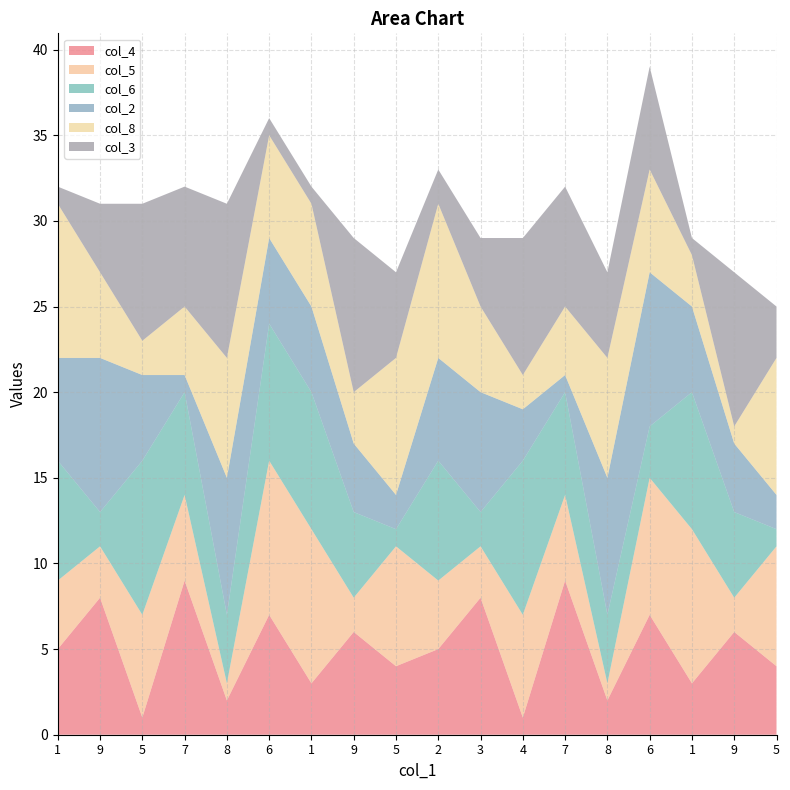

Reading left to right, list all the values displayed in this chart.

col_4: 5	8	1	9	2	7	3	6	4	5	8	1	9	2	7	3	6	4
col_5: 4	3	6	5	1	9	9	2	7	4	3	6	5	1	8	9	2	7
col_6: 7	2	9	6	4	8	8	5	1	7	2	9	6	4	3	8	5	1
col_2: 6	9	5	1	8	5	5	4	2	6	7	3	1	8	9	5	4	2
col_8: 9	5	2	4	7	6	6	3	8	9	5	2	4	7	6	3	1	8
col_3: 1	4	8	7	9	1	1	9	5	2	4	8	7	5	6	1	9	3